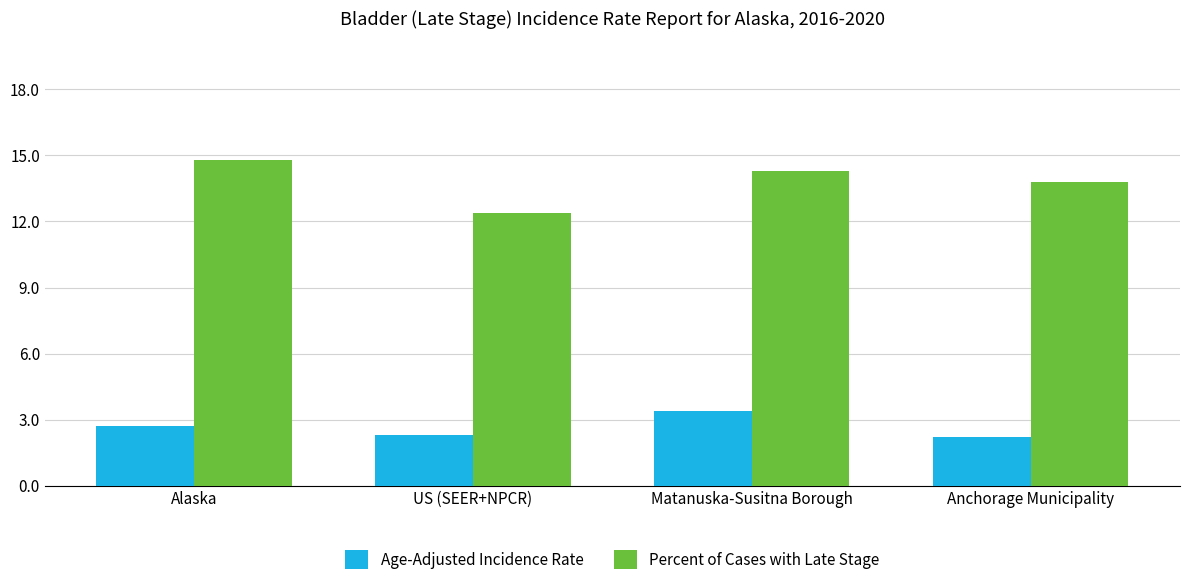

Which series has the largest range (max minus min)?

Percent of Cases with Late Stage